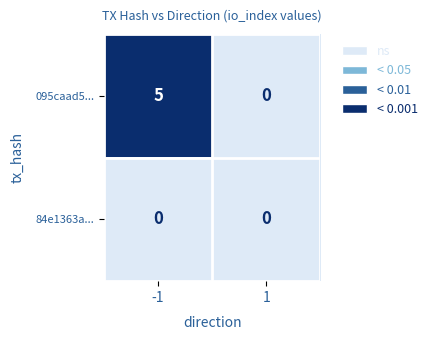

Count the number of categories in the chart.

2